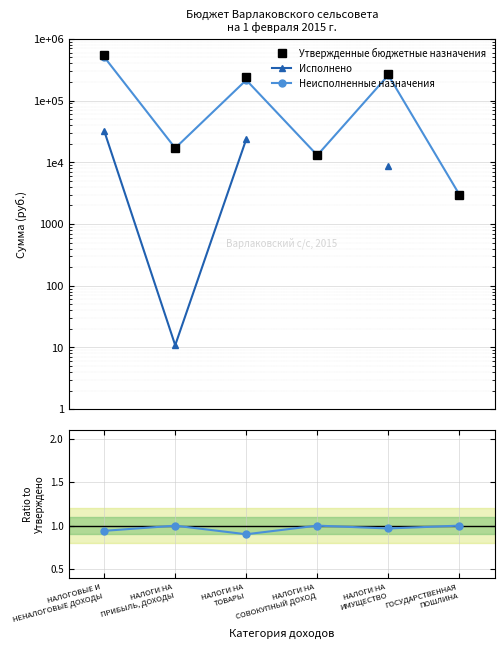

Rank the categories by Утвержденные бюджетные назначения value from highest to lowest.

НАЛОГОВЫЕ И
НЕНАЛОГОВЫЕ ДОХОДЫ, НАЛОГИ НА
ИМУЩЕСТВО, НАЛОГИ НА
ТОВАРЫ, НАЛОГИ НА
ПРИБЫЛЬ, ДОХОДЫ, НАЛОГИ НА
СОВОКУПНЫЙ ДОХОД, ГОСУДАРСТВЕННАЯ
ПОШЛИНА